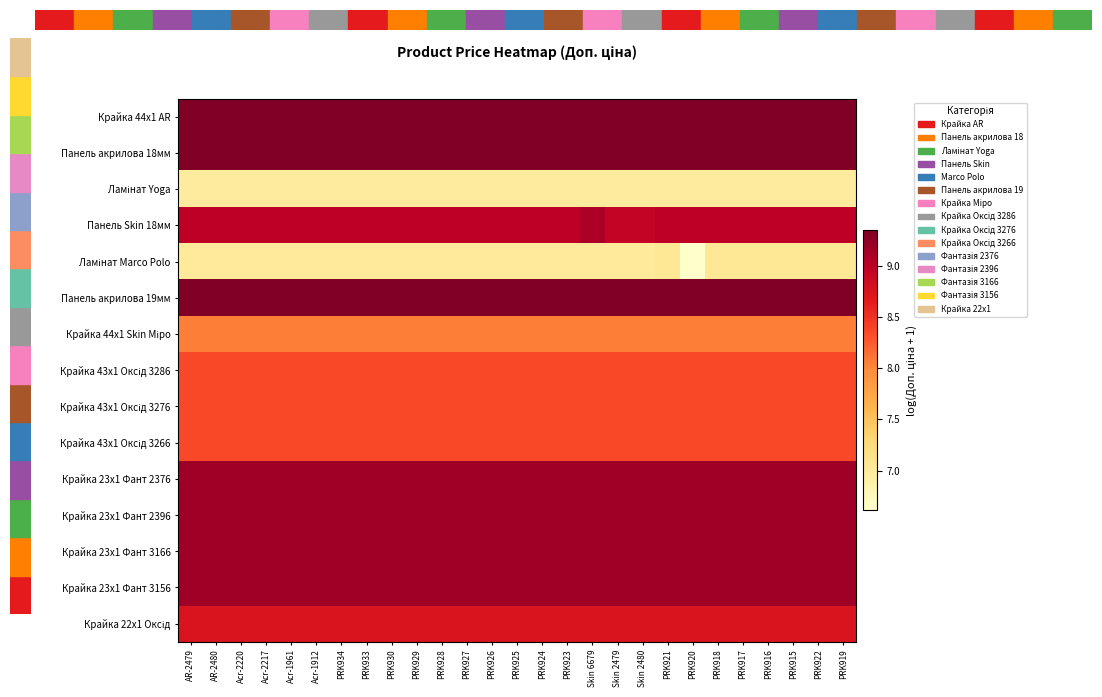

List the series in order of their peak value, lowest first.

Ламінат Yoga, Ламінат Marco Polo, Крайка 44x1 Skin Міро, Крайка 43x1 Оксід 3286, Крайка 43x1 Оксід 3276, Крайка 43x1 Оксід 3266, Крайка 22x1 Оксід, Панель Skin 18мм, Крайка 23x1 Фант 2376, Крайка 23x1 Фант 2396, Крайка 23x1 Фант 3166, Крайка 23x1 Фант 3156, Панель акрилова 18мм, Панель акрилова 19мм, Крайка 44x1 AR